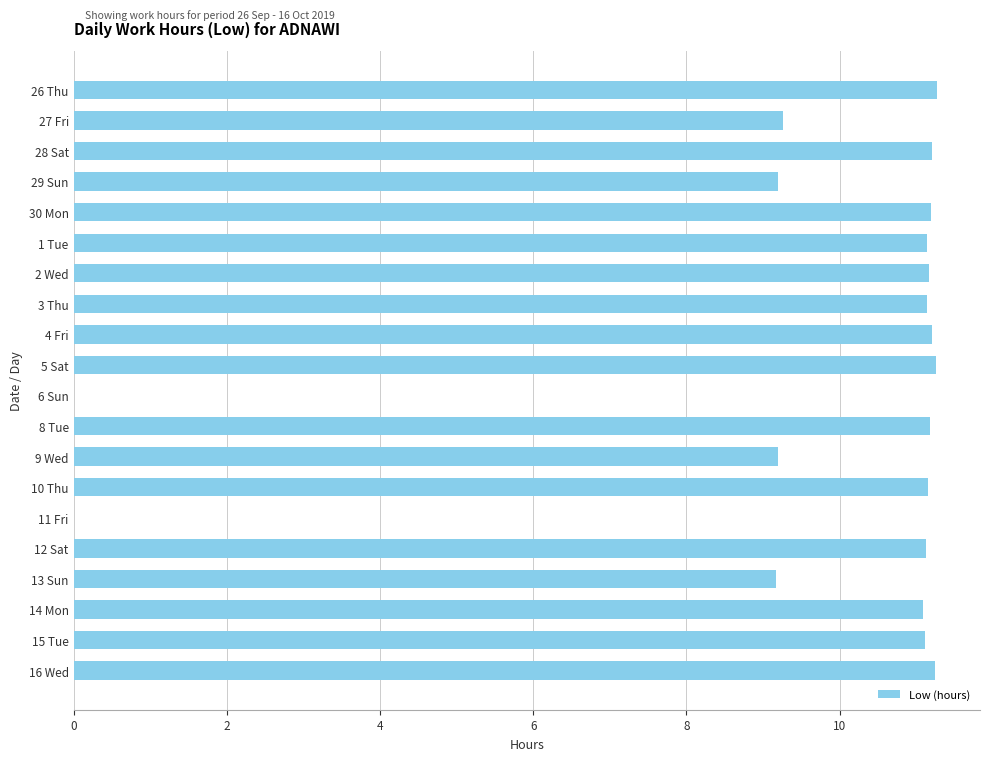

Count the number of values greater than 11.

14